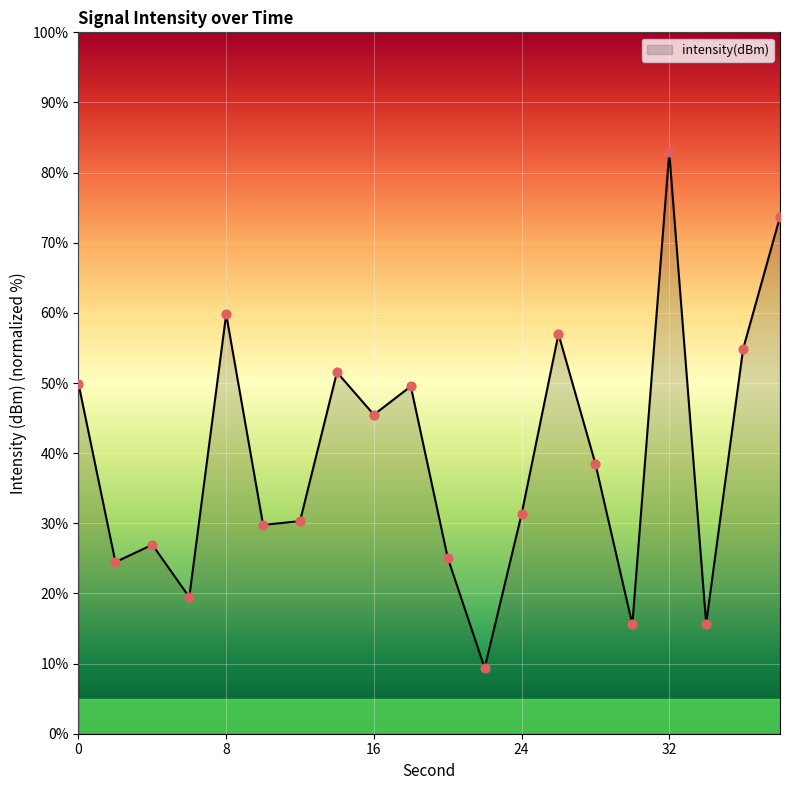

What is the greatest value displayed?

82.9